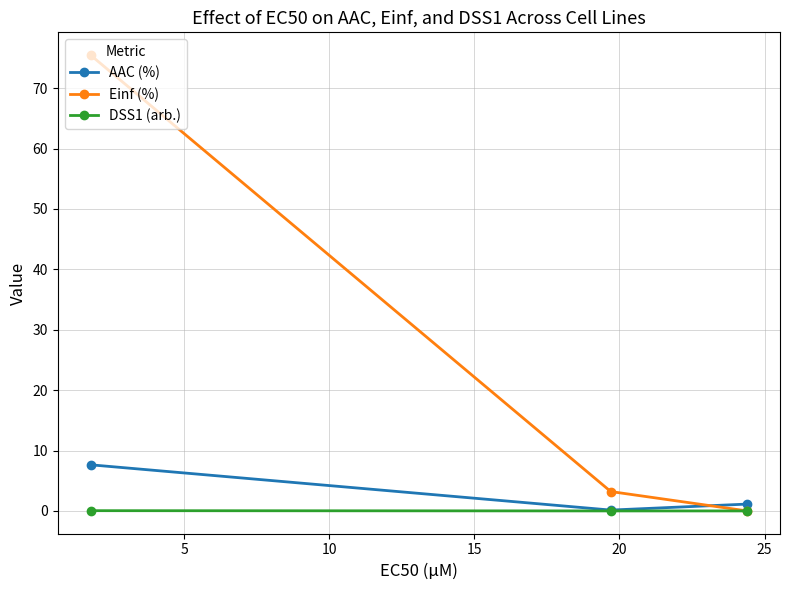

Which series changed the most between 0 and 5?

Einf (%)